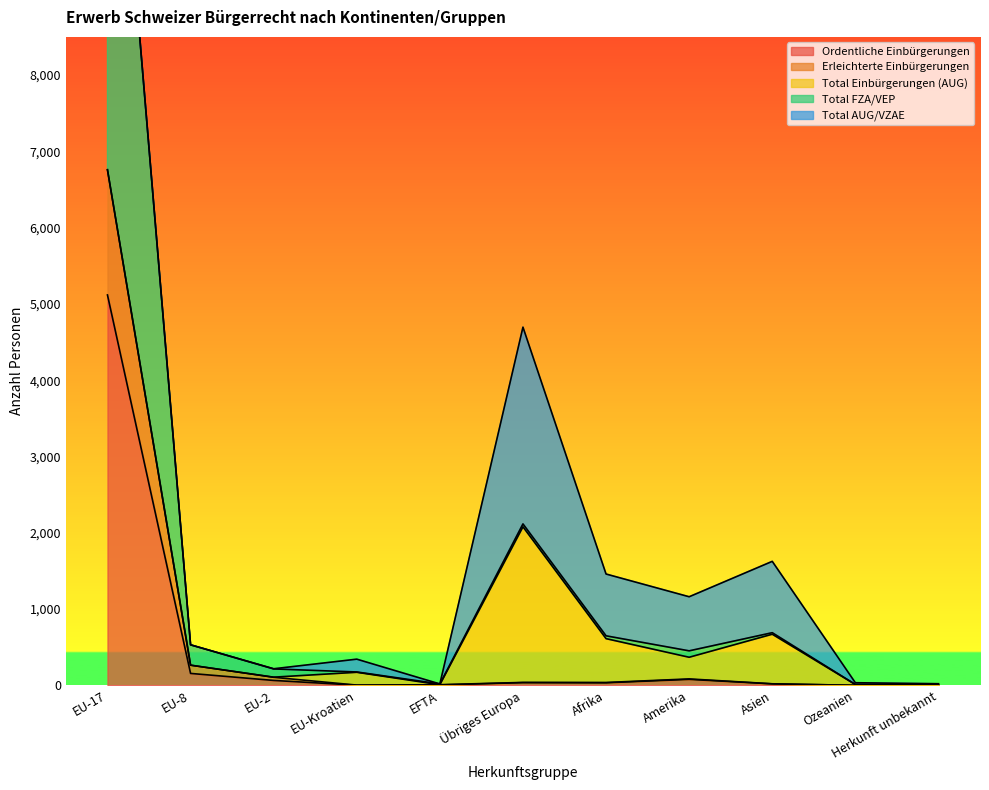

True or false: Ordentliche Einbürgerungen and Total FZA/VEP intersect in this chart.

False